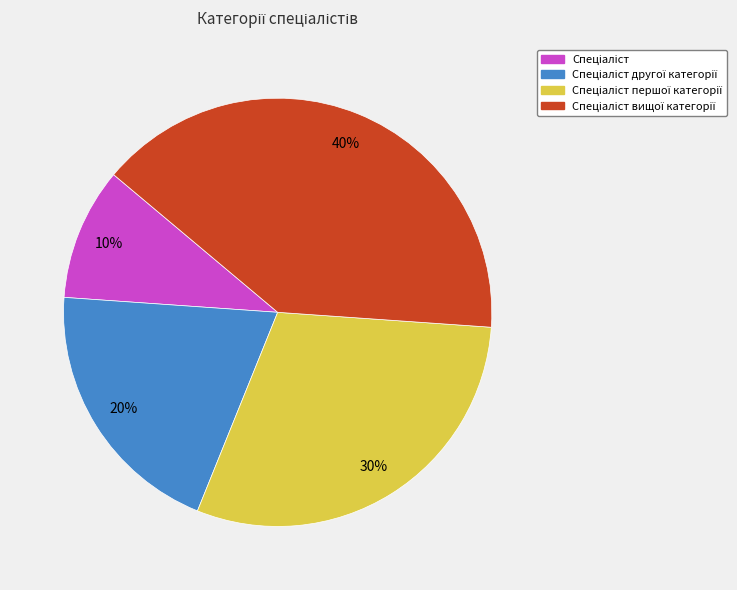

Is there a majority slice in this chart?

No